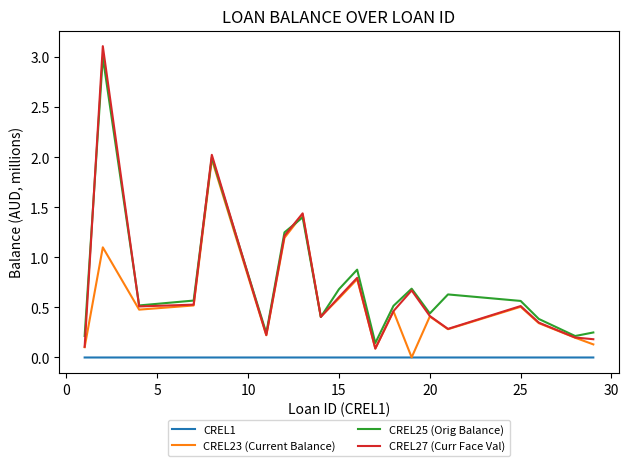

Which series has the largest range (max minus min)?

CREL27 (Curr Face Val)